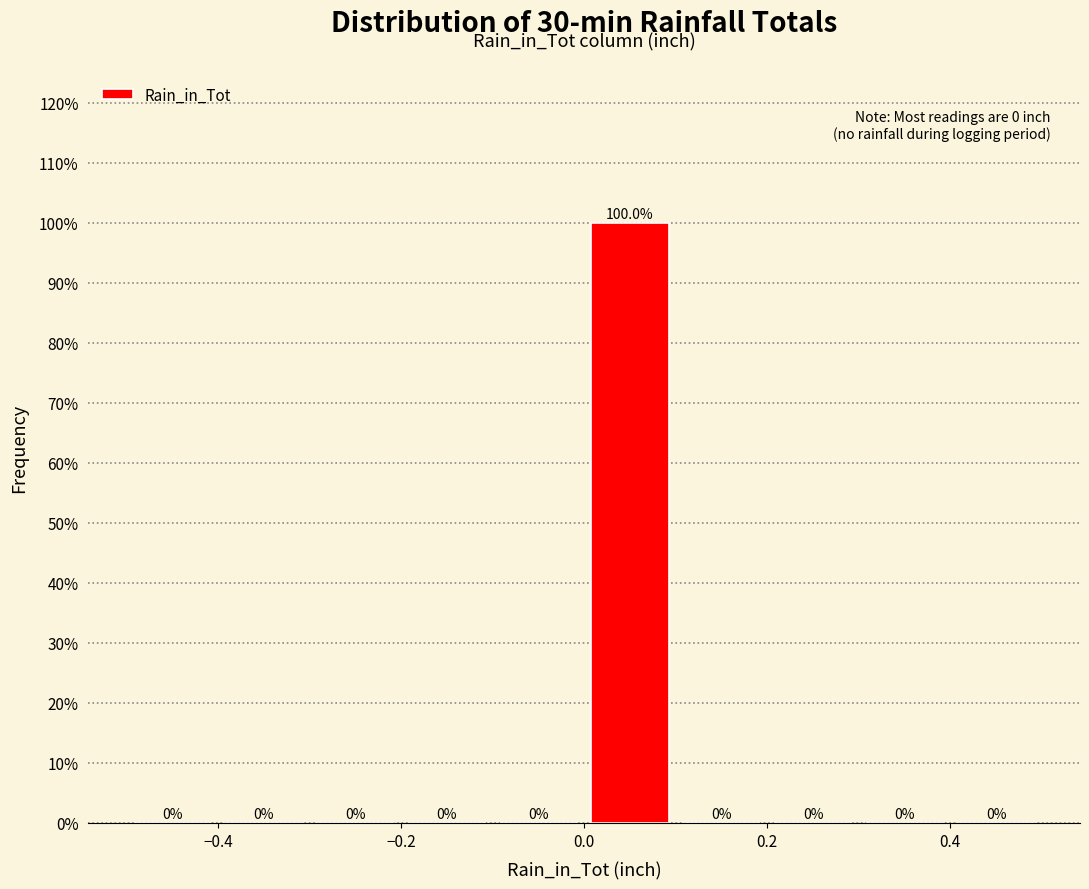

How tall is the bar that spans 0.0 to 0.1 on the x-axis?

100.0